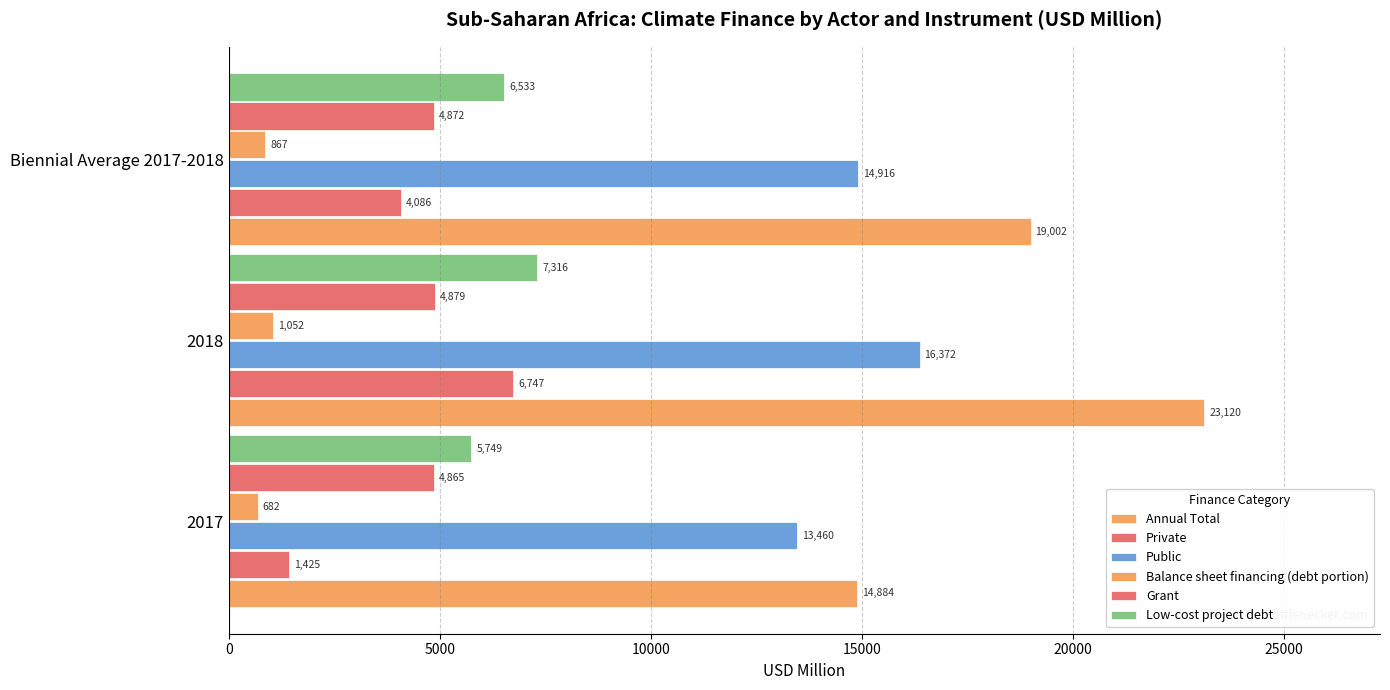

What is the value of the Annual Total bar at the 3rd from the left?

19001.8